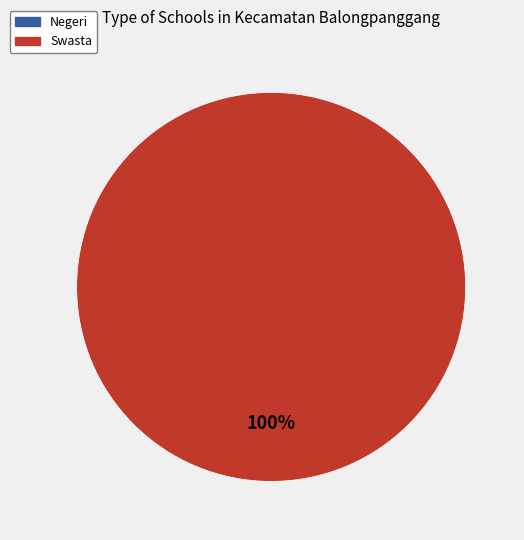

How many segments does this pie chart have?

2